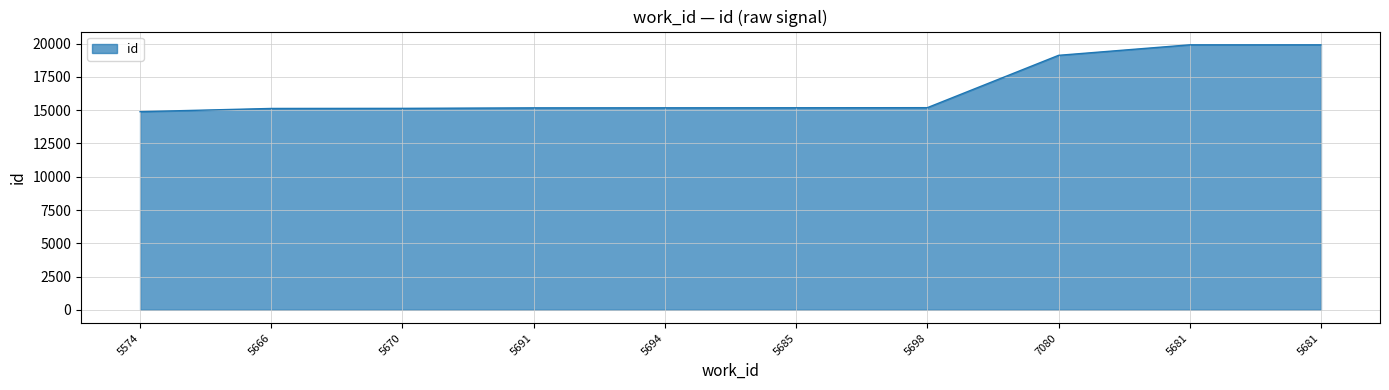

The chart shows a value of 15138 at 5670. True or false?

True